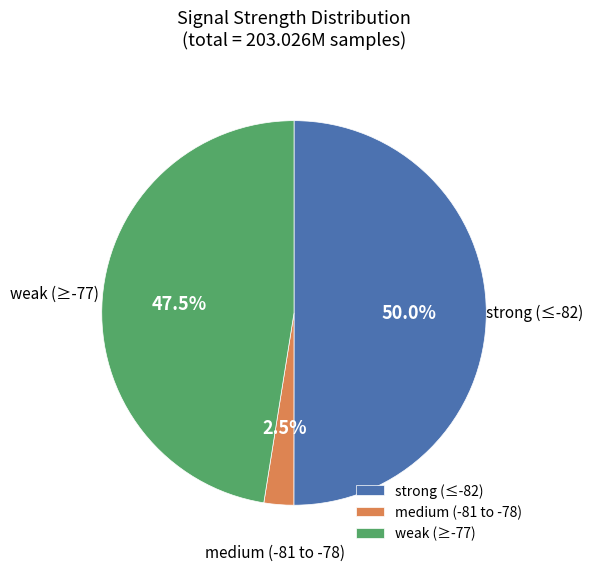

Rank the categories by value from highest to lowest.

strong (≤-82), weak (≥-77), medium (-81 to -78)